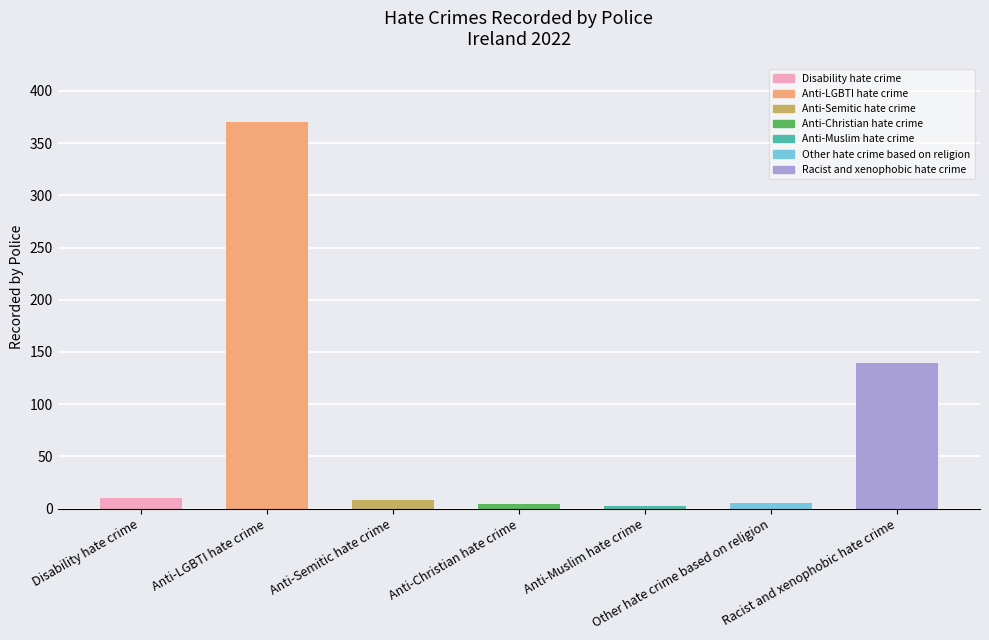

What is the difference between the maximum and second lowest values?

366